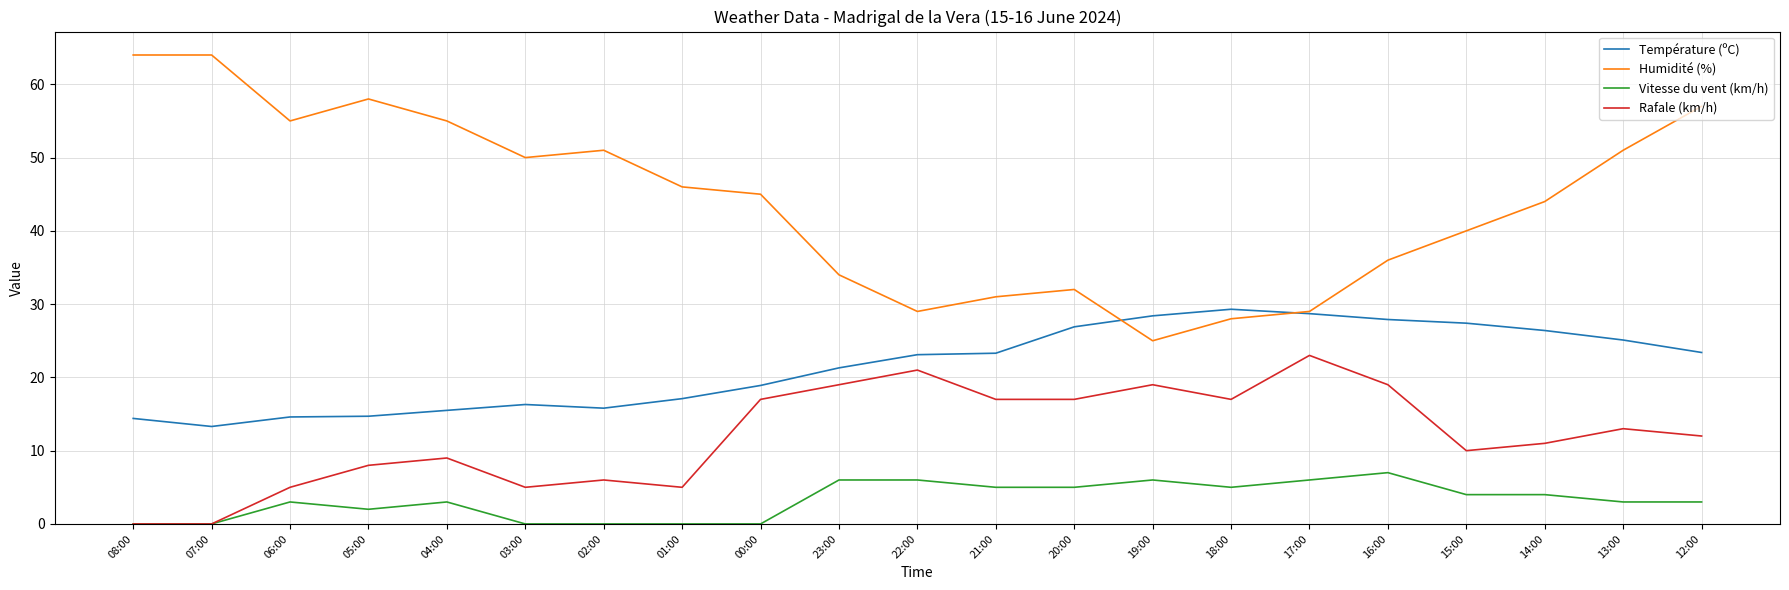

True or false: Vitesse du vent (km/h) and Température (ºC) intersect in this chart.

False